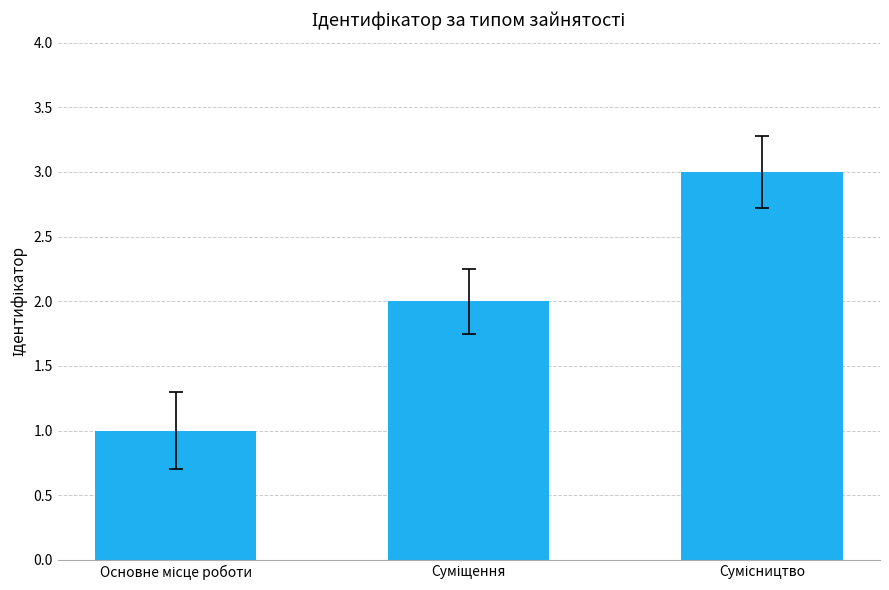

What is the greatest value displayed?

3